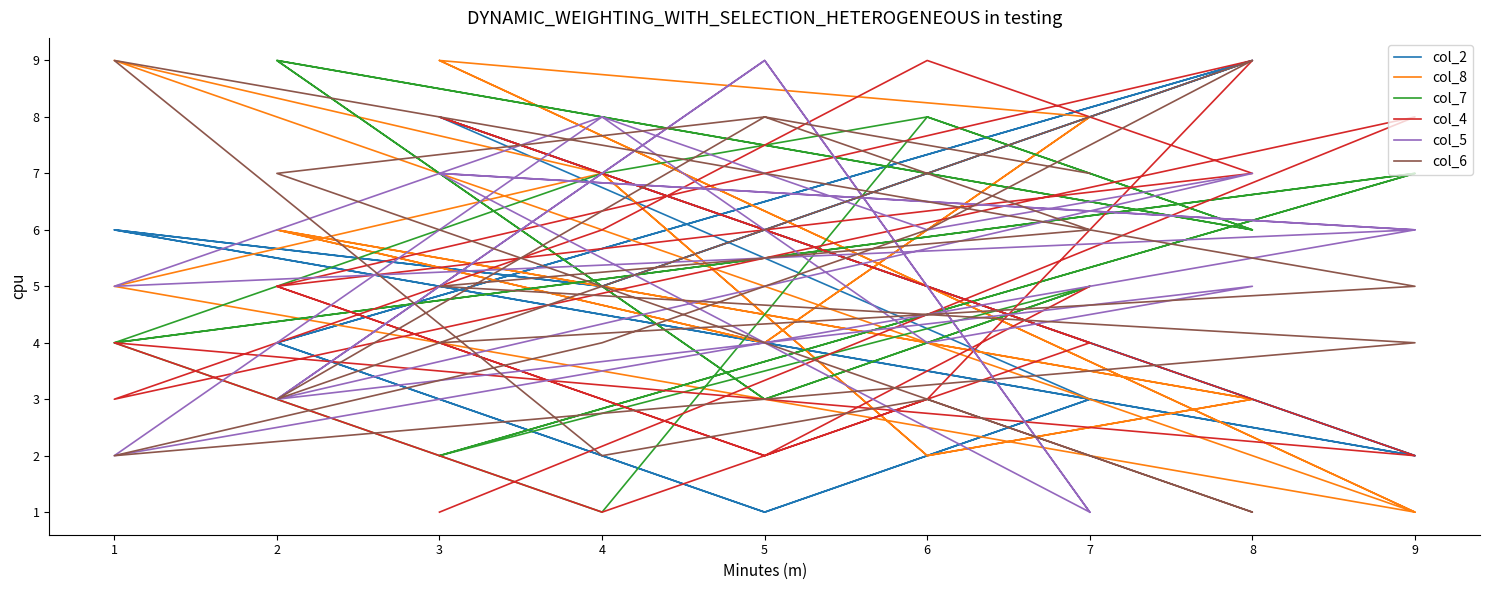

List the series in order of their peak value, lowest first.

col_2, col_8, col_7, col_4, col_5, col_6